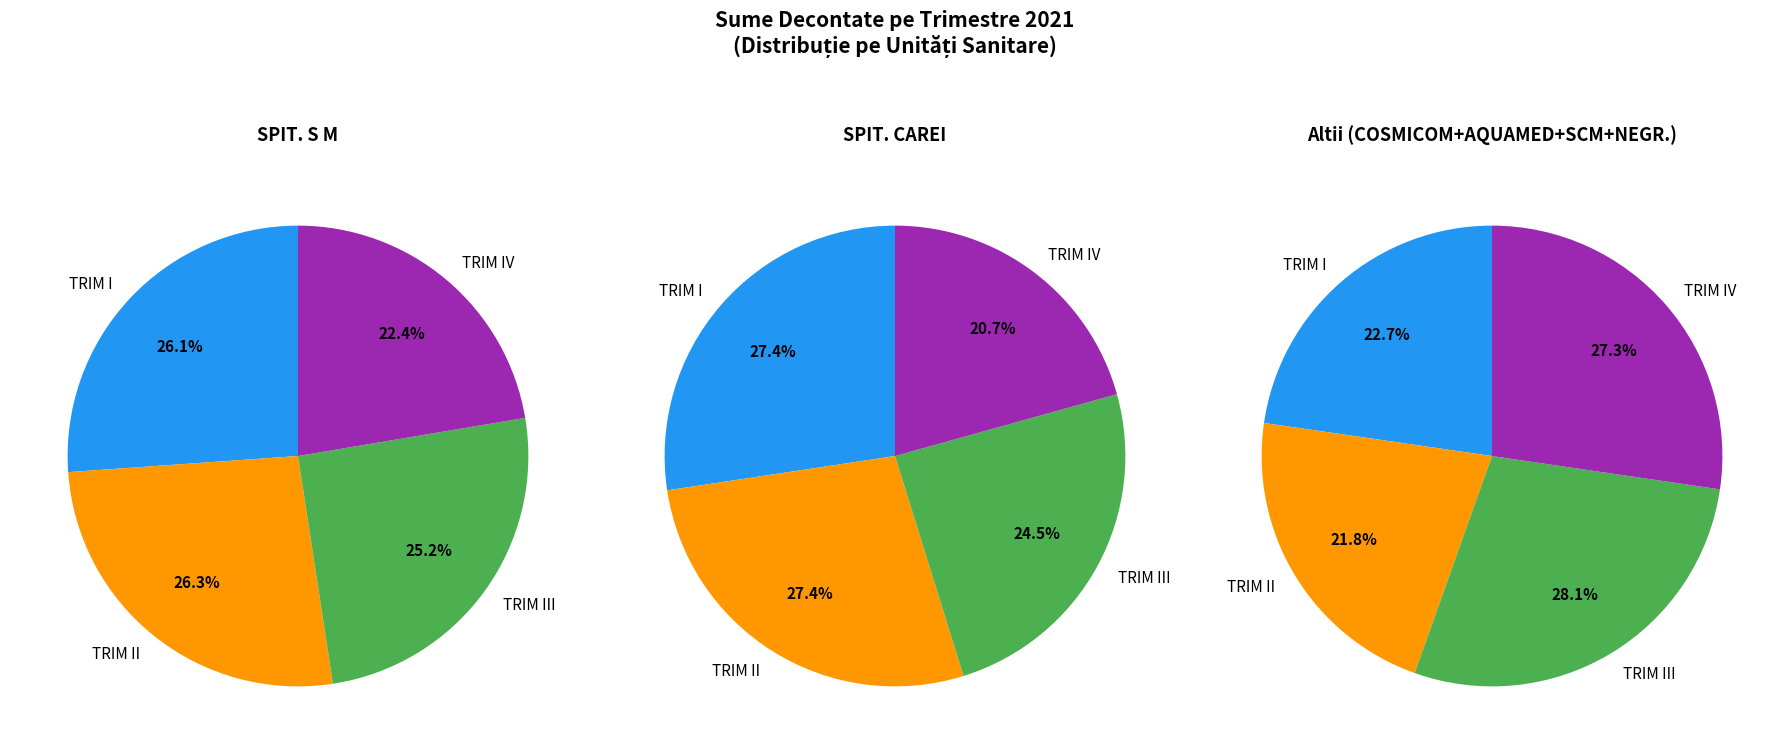

Is the sum of TRIM II and TRIM I greater than half?

No